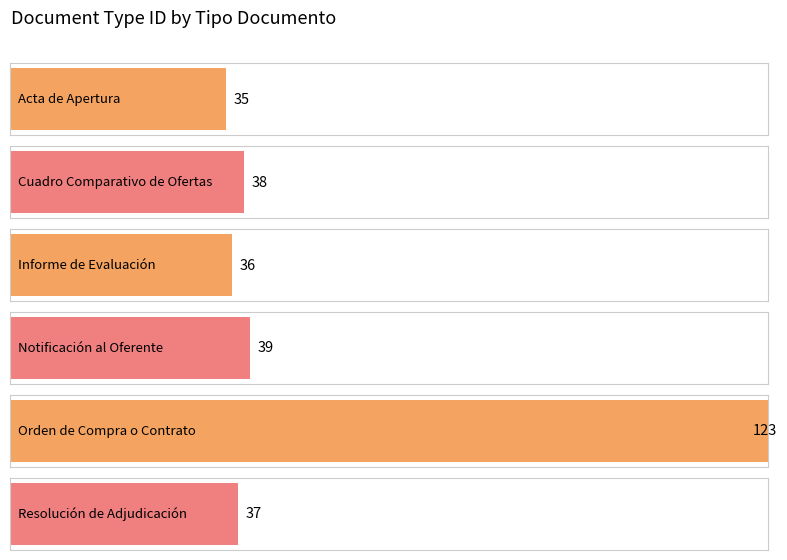

Count the number of data series in this chart.

1